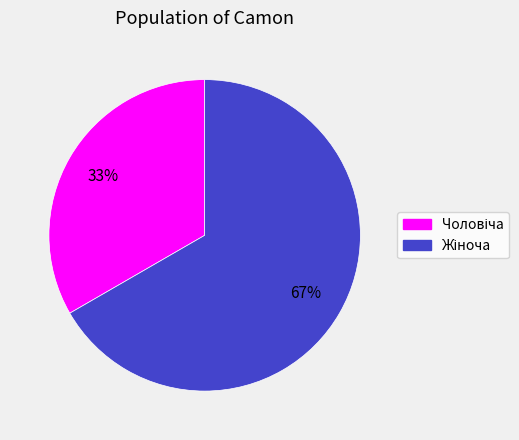

To the nearest percent, what is the average slice percentage?

50%